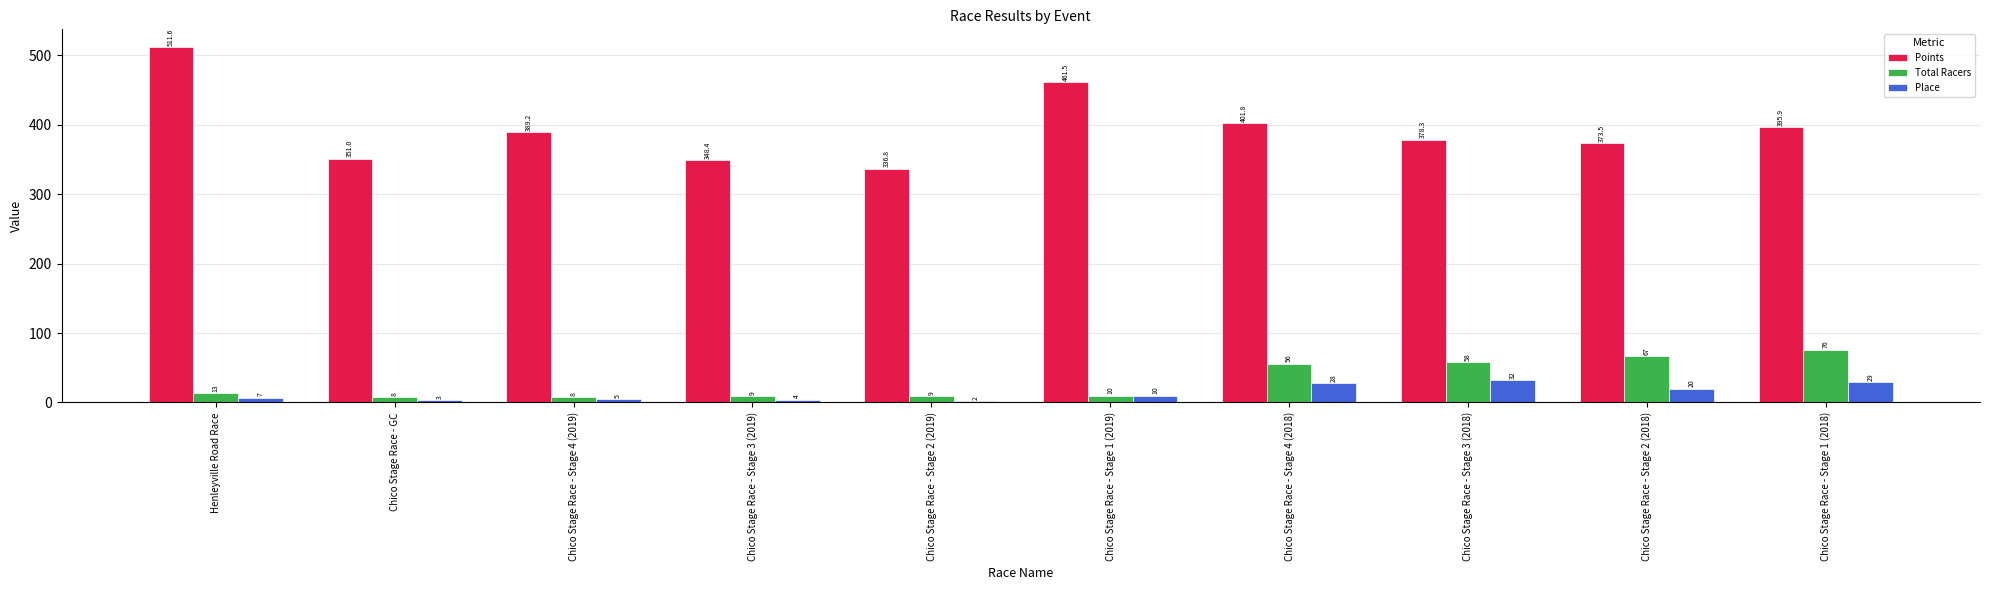

What is the highest value of the Total Racers series?

76.0